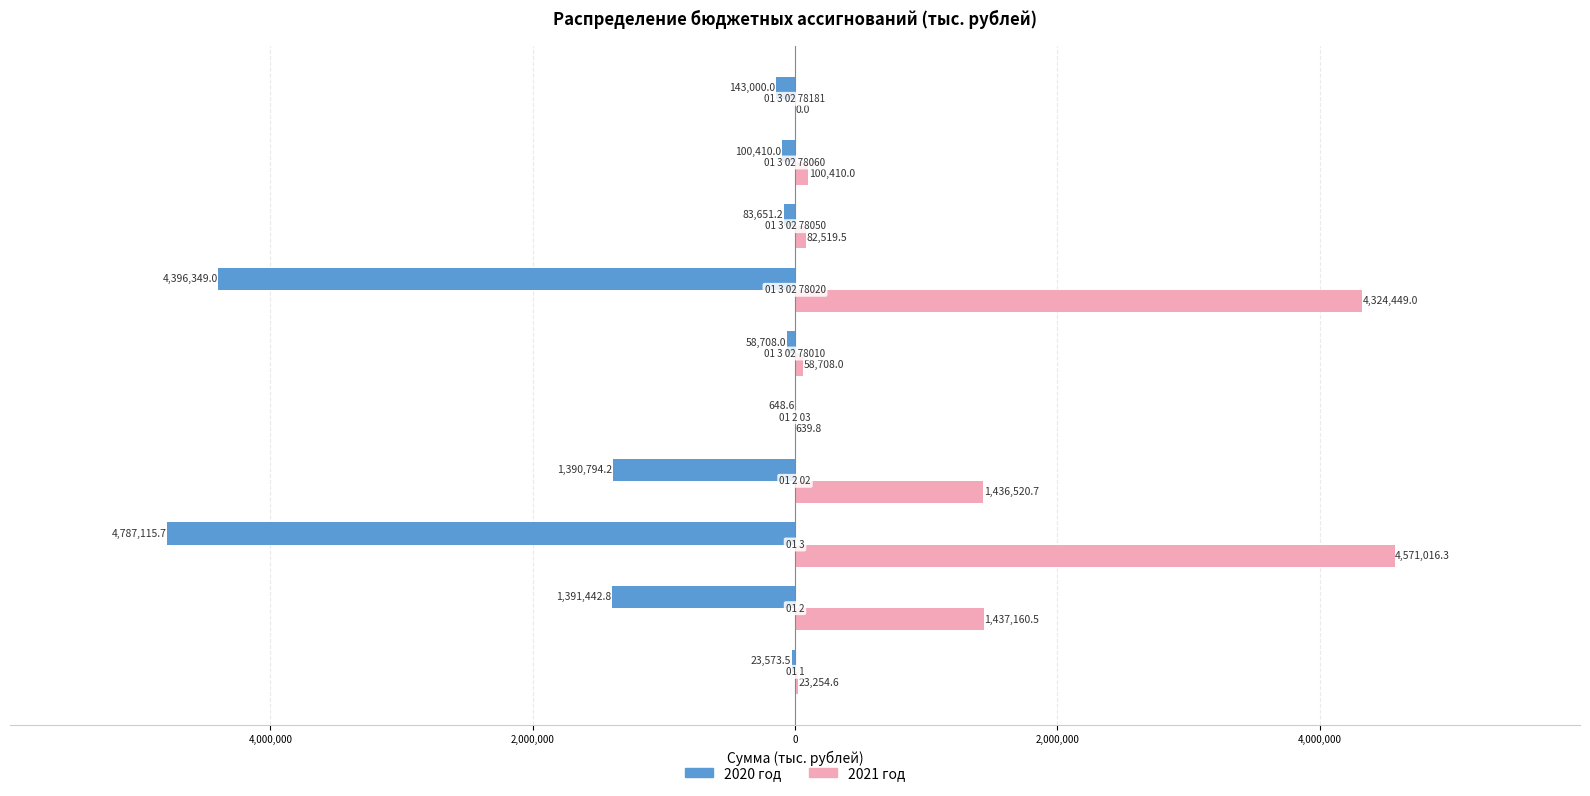

What are all the series names shown in the legend?

2020 год, 2021 год